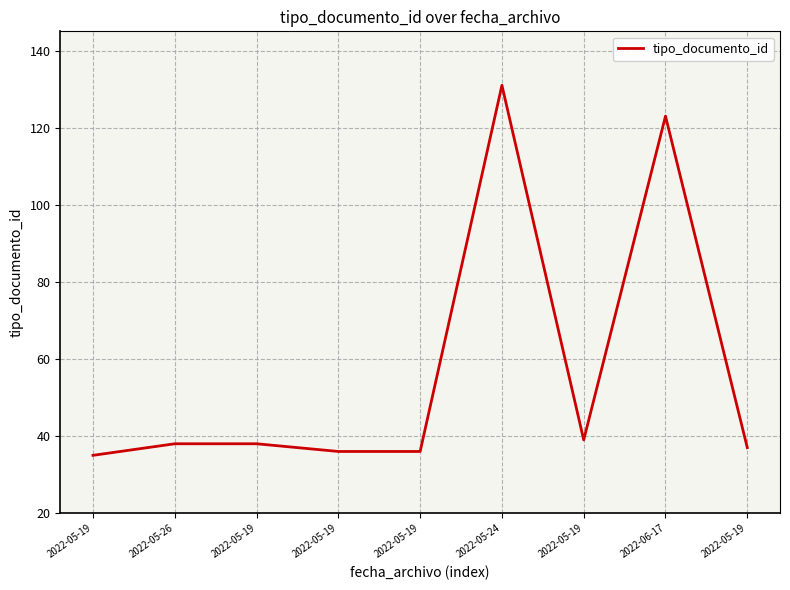

How many lines are shown in the chart?

1